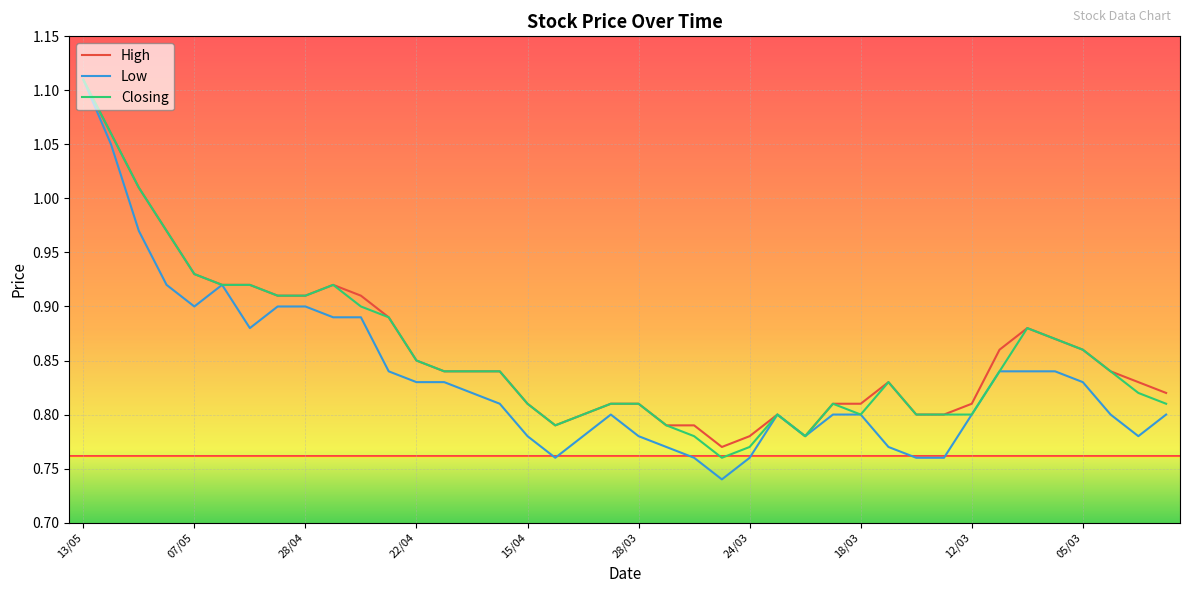

How many distinct data groups are displayed?

3